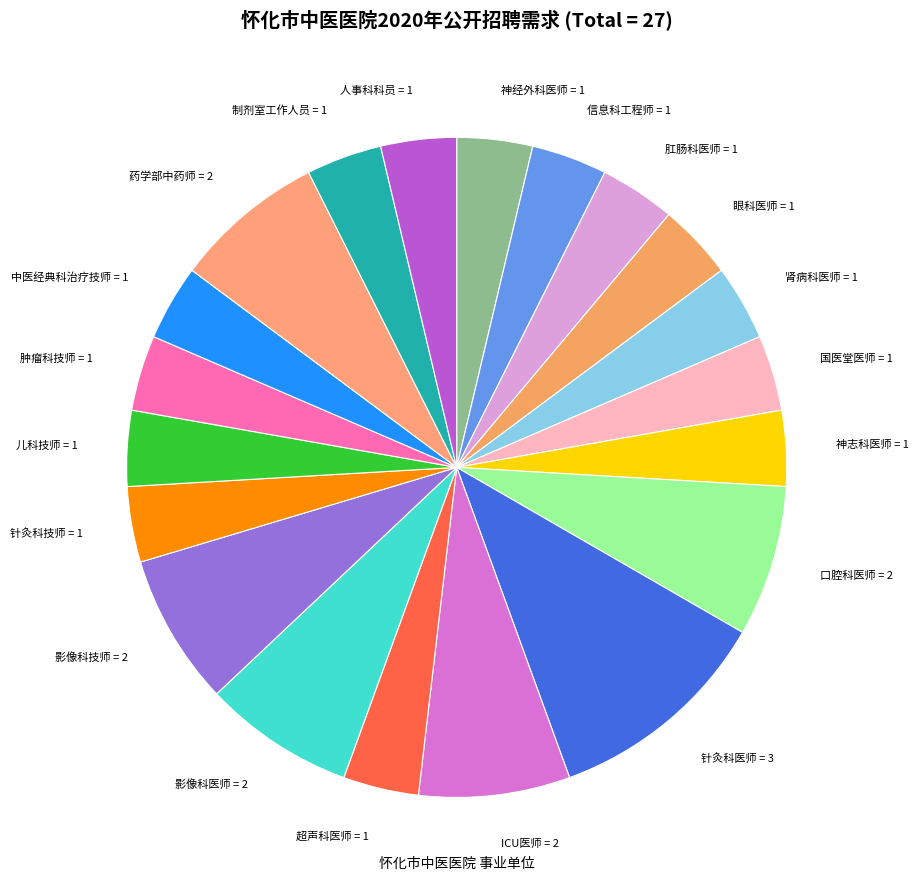

Is 药学部中药师 the majority of the pie?

No